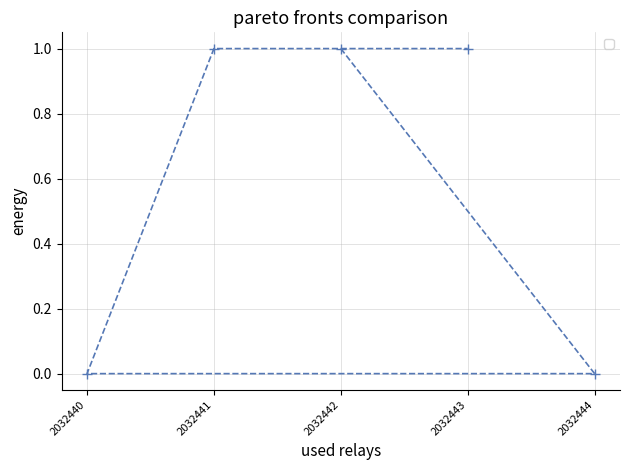

Rank the categories by value from highest to lowest.

2032442, 2032441, 2032443, 2032444, 2032440